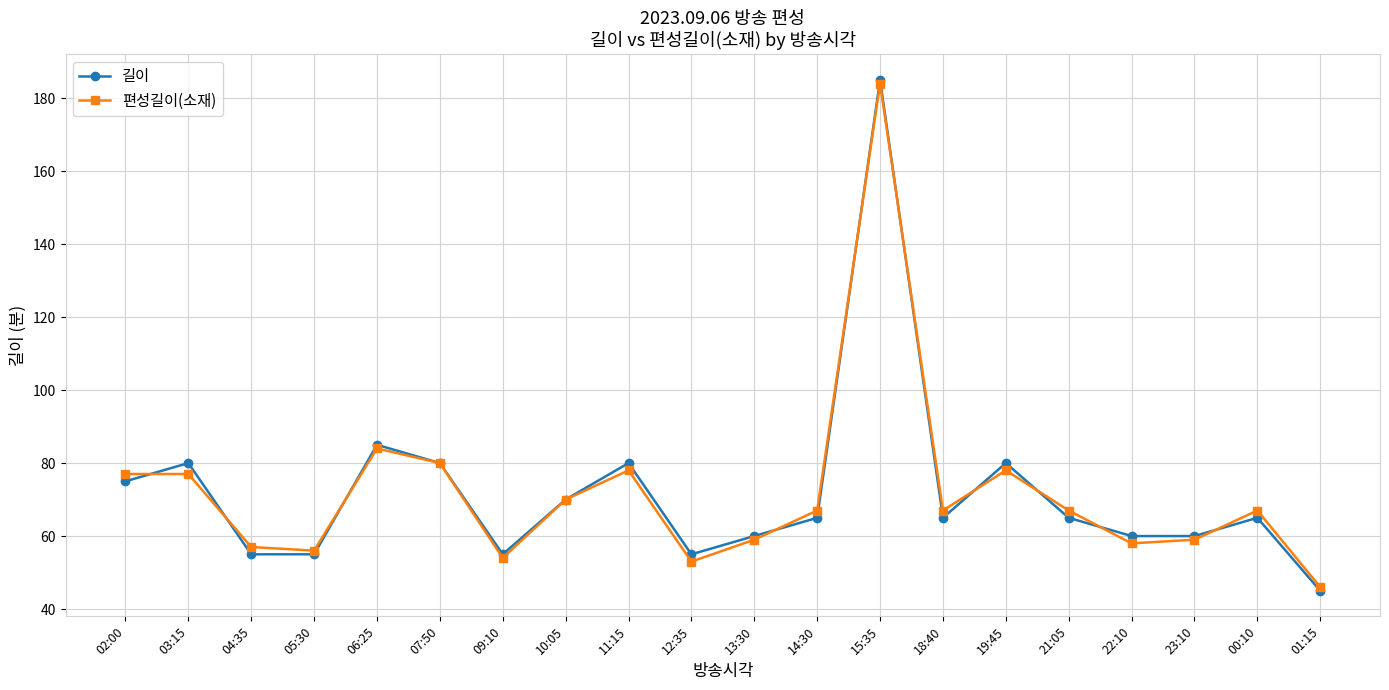

What is the approximate value of 편성길이(소재) at 22:10, to the nearest 50?

50